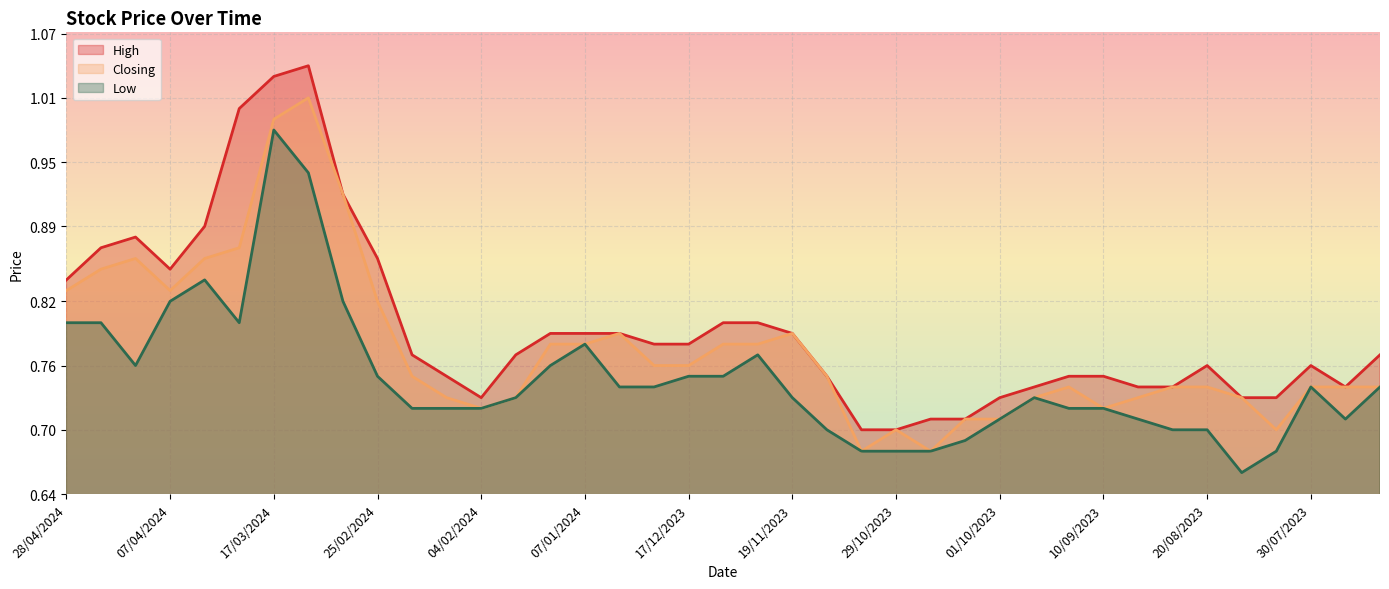

True or false: Low and Closing cross at least once.

False